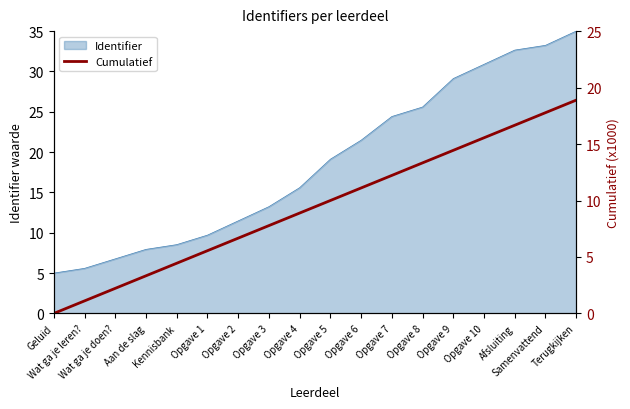

The chart shows a value of 8.9 at Opgave 4. True or false?

True